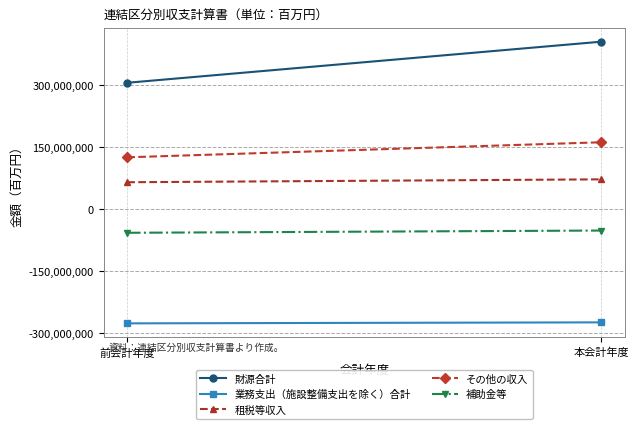

Between 前会計年度 and 本会計年度, which is larger?

本会計年度